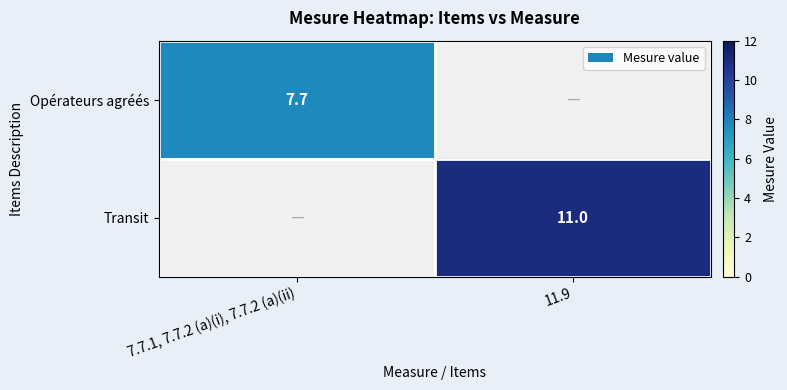

Is it true that Opérateurs agréés equals 13.4 at 7.7.1, 7.7.2 (a)(i), 7.7.2 (a)(ii)?

False